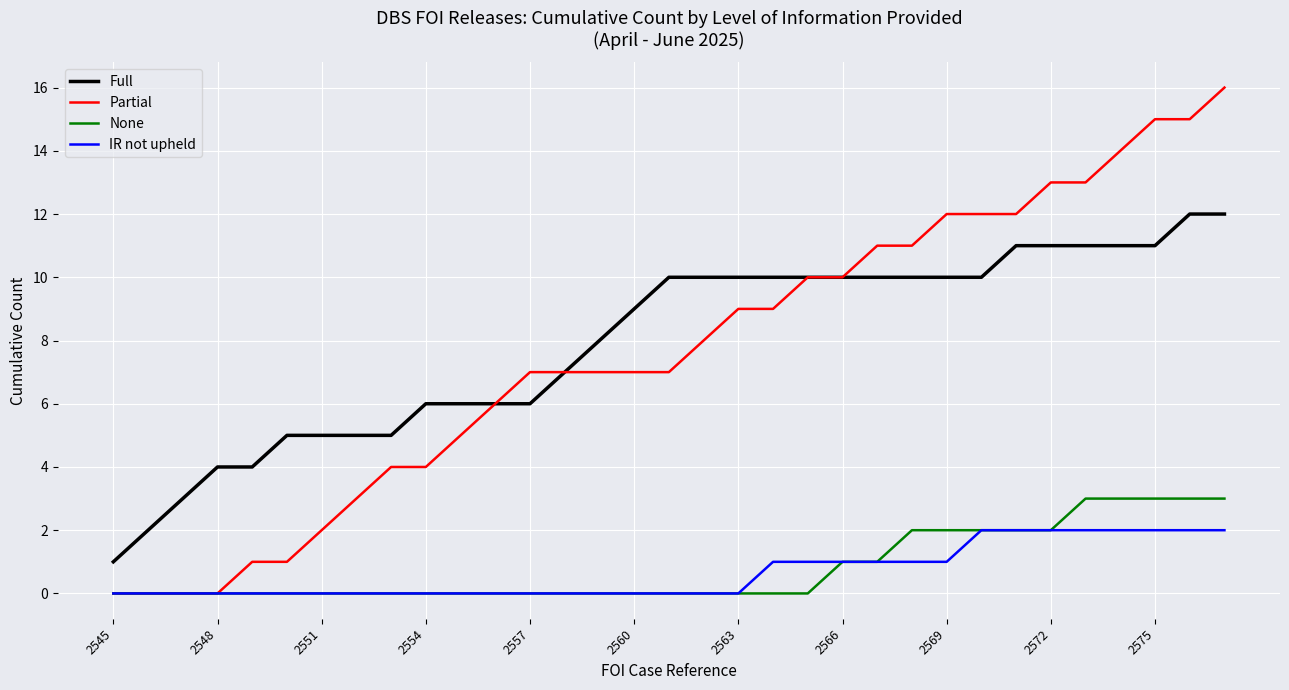

True or false: IR not upheld and Full intersect in this chart.

False